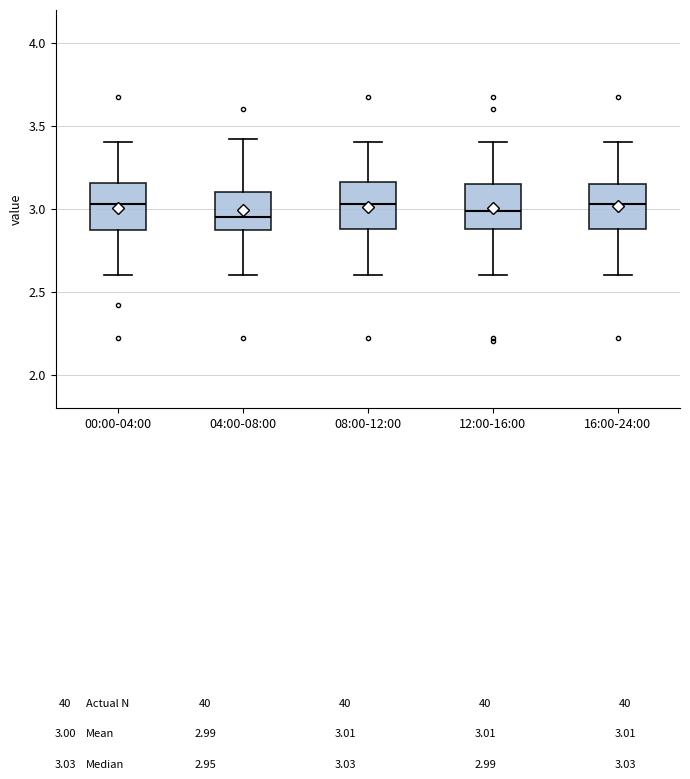

Reading left to right, transcribe this box plot: for each box, give where its median line is, the range the box spans, and where its two whiskers end, as read against the y-axis. The values are not printed on the chart, so give them approximately, as read against the axis.

00:00-04:00: median 3.05, box 2.85 to 3.15, whiskers 2.60 to 3.40
04:00-08:00: median 2.95, box 2.85 to 3.10, whiskers 2.60 to 3.40
08:00-12:00: median 3.05, box 2.90 to 3.15, whiskers 2.60 to 3.40
12:00-16:00: median 3.00, box 2.90 to 3.15, whiskers 2.60 to 3.40
16:00-24:00: median 3.05, box 2.90 to 3.15, whiskers 2.60 to 3.40